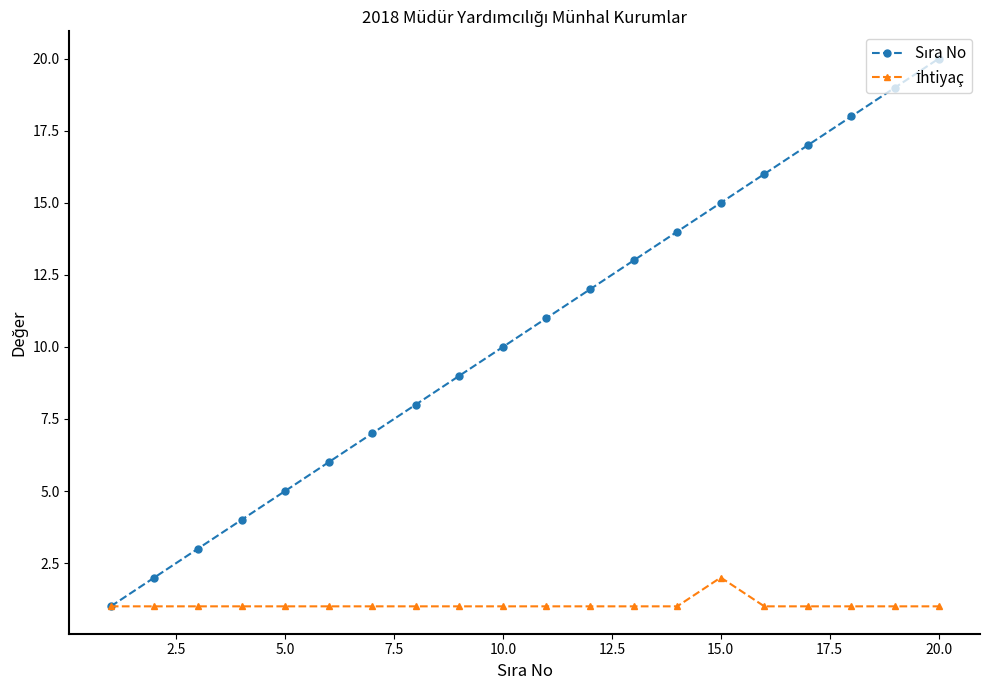

Does the chart have visible grid lines?

No